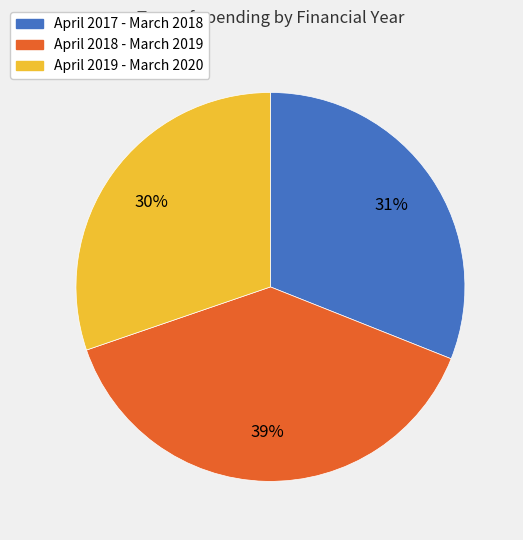

True or false: April 2019 - March 2020 accounts for 30% of the total.

True